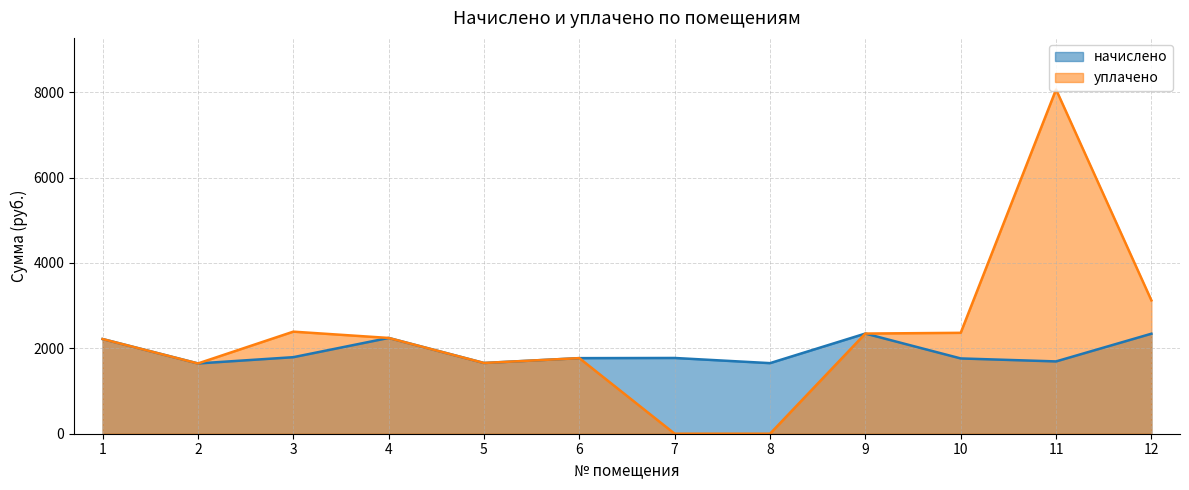

What is the difference between the maximum and second lowest values in the начислено series?

692.9